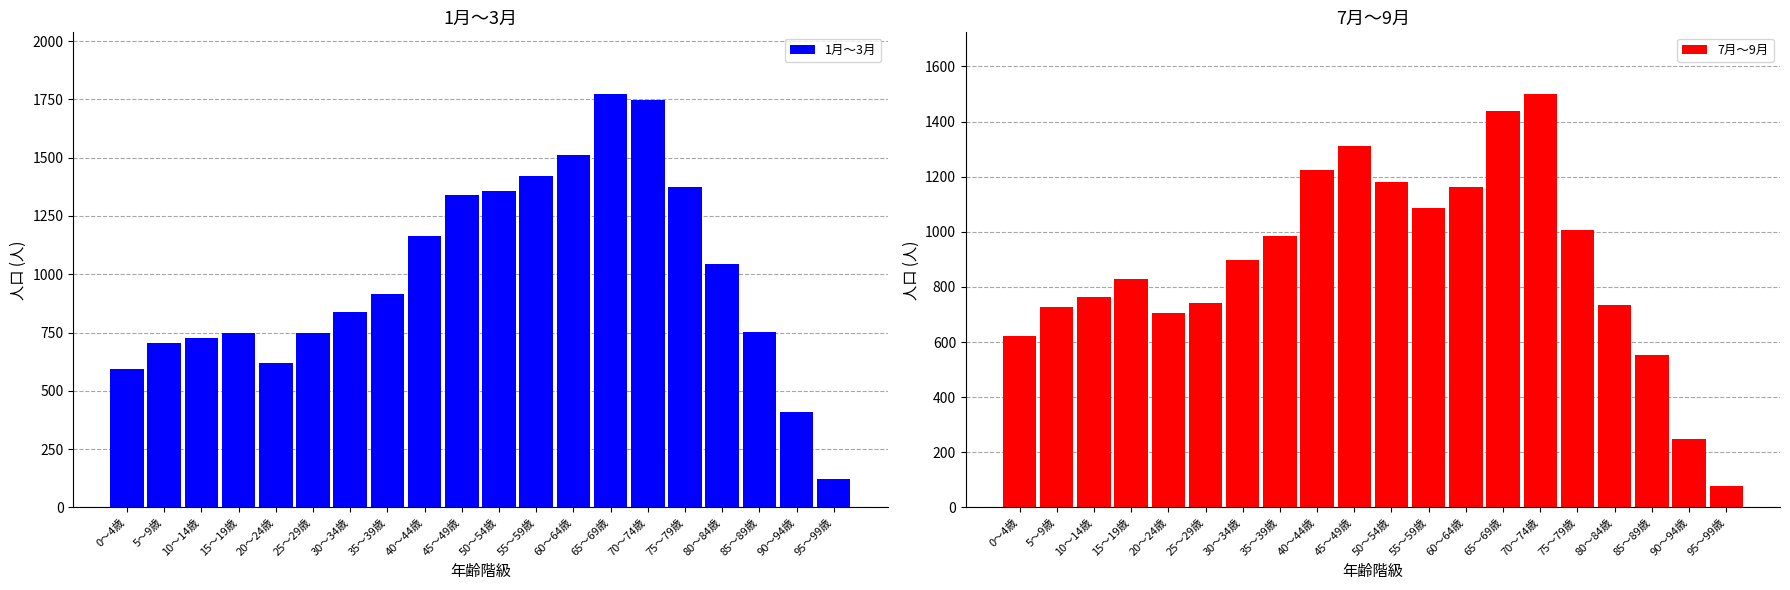

Is the value of 7月～9月 at 60～64歳 greater than the value of 1月～3月 at 55～59歳?

No